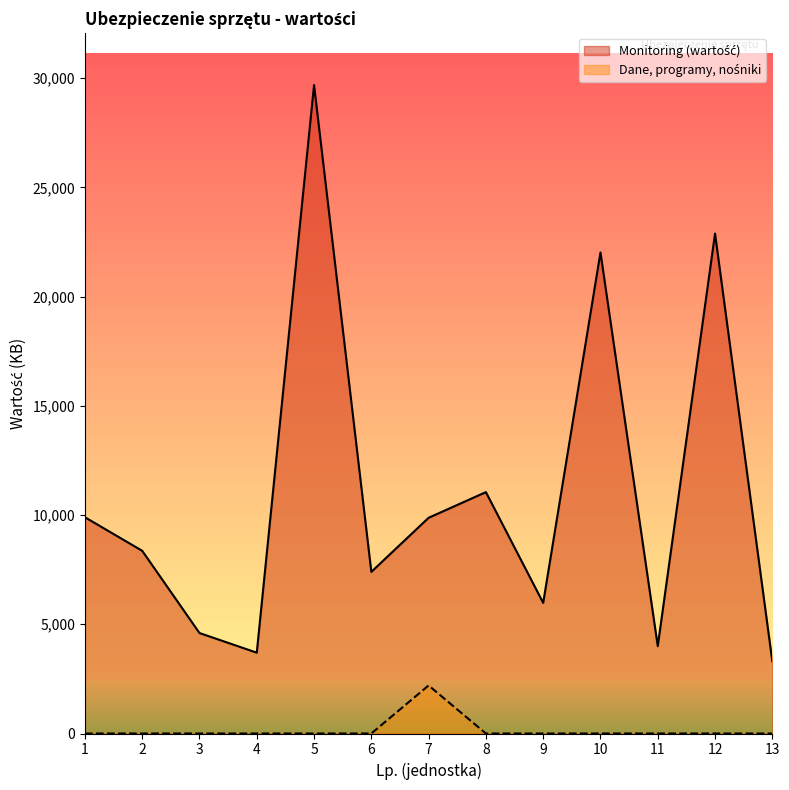

What is the sum of all Dane, programy, nośniki values?

2200.0